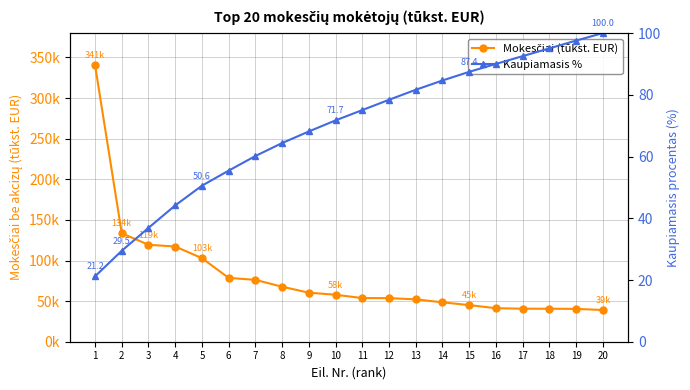

Which series has the largest total across all categories?

Mokesčiai (tūkst. EUR)